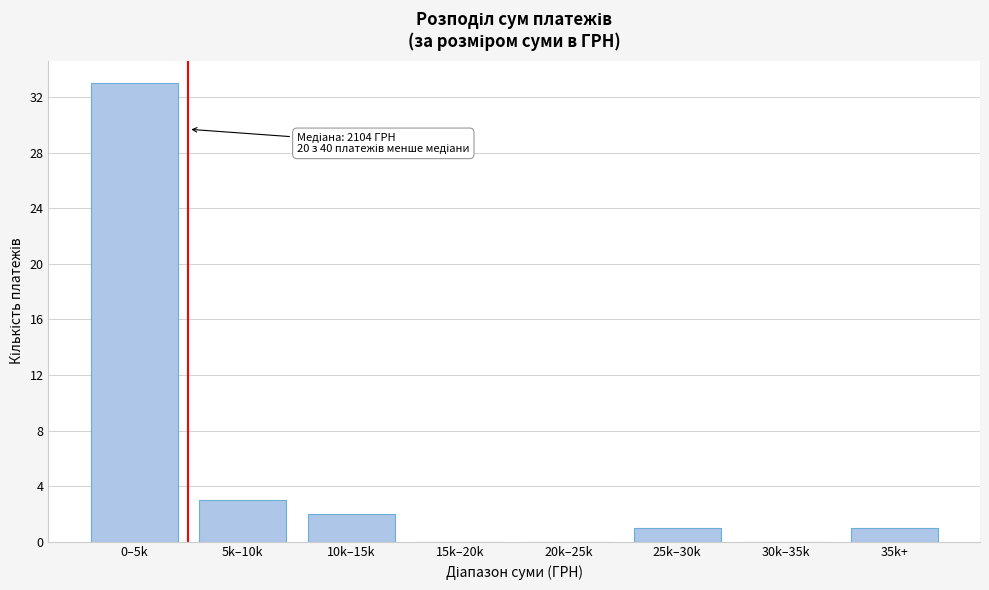

Reading left to right, extract all data points from this chart.

0–5k=33	5k–10k=3	10k–15k=2	15k–20k=0	20k–25k=0	25k–30k=1	30k–35k=0	35k+=1